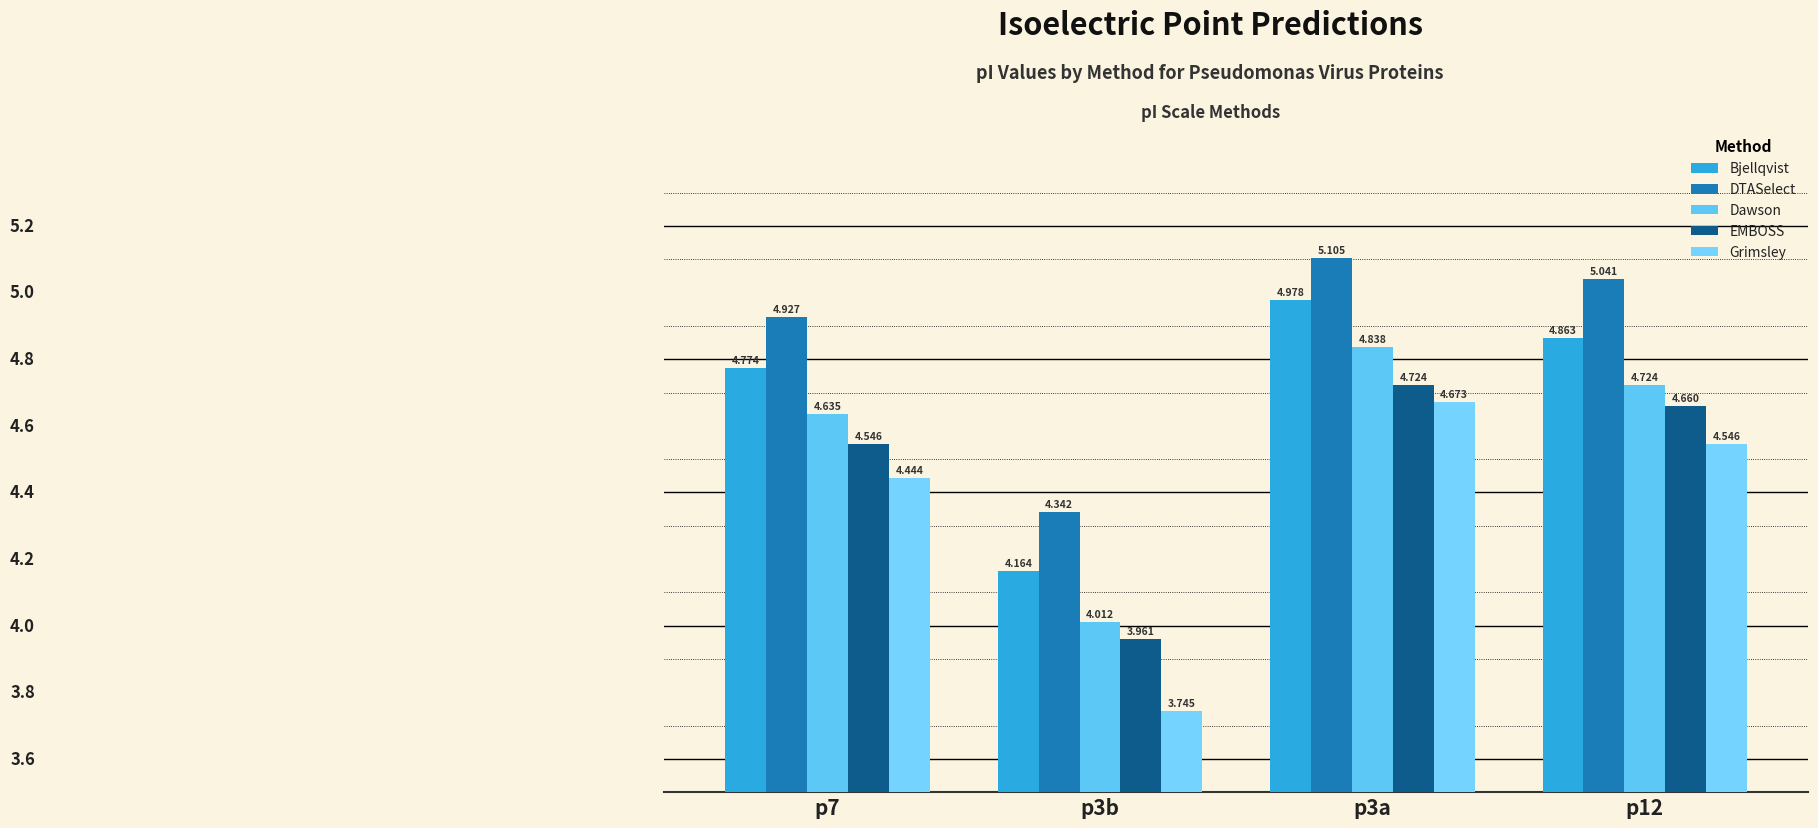

What is the difference between the maximum and second lowest values in the Dawson series?

0.2